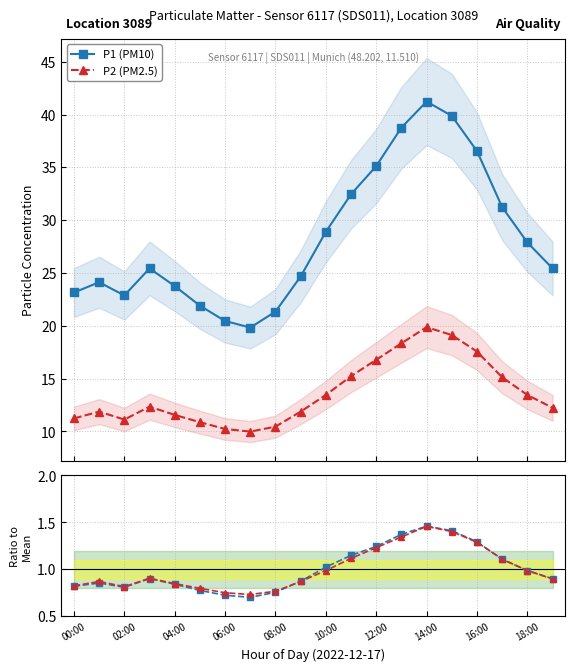

Rank the series at 15 from lowest to highest value.

P2/mean, P1/mean, P2 (PM2.5), P1 (PM10)